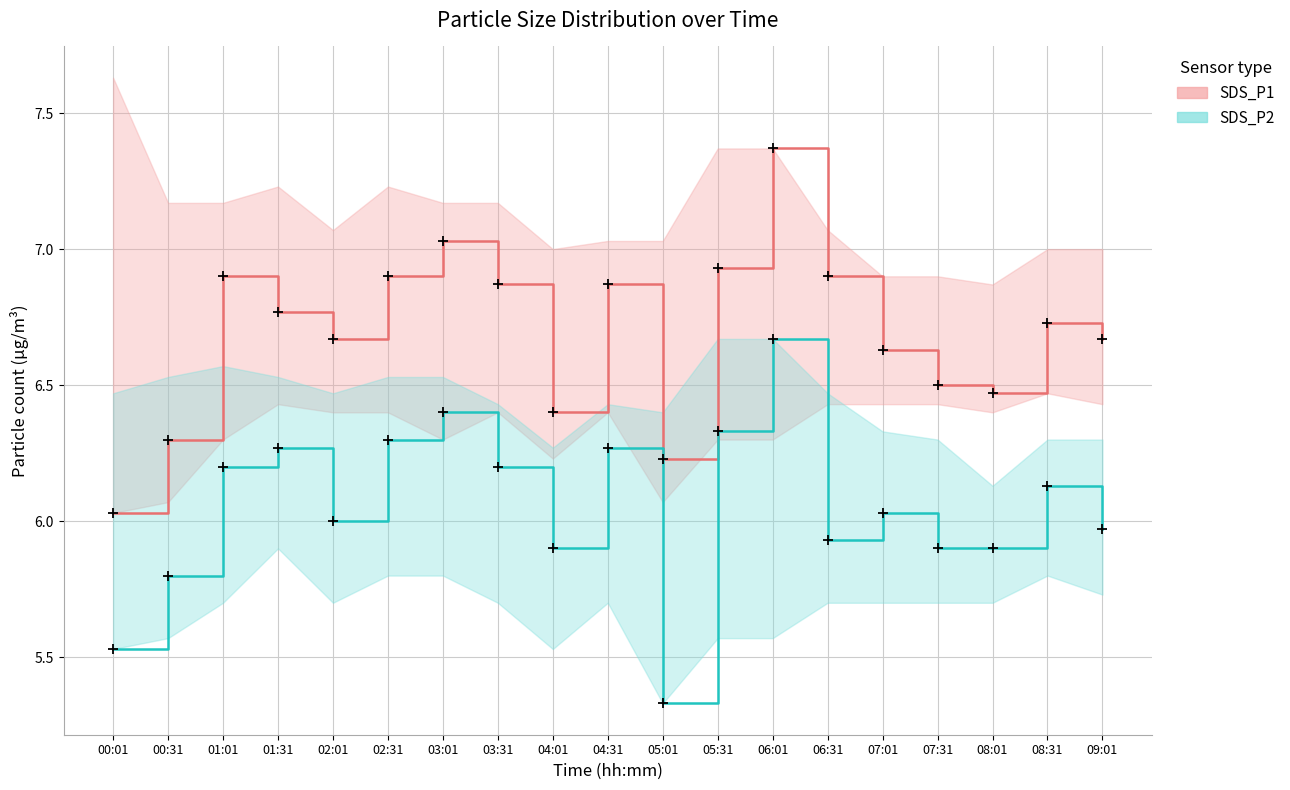

Reading left to right, list all the values displayed in this chart.

SDS_P1: 00:01=6.0	00:31=6.3	01:01=6.9	01:31=6.8	02:01=6.7	02:31=6.9	03:01=7.0	03:31=6.9	04:01=6.4	04:31=6.9	05:01=6.2	05:31=6.9	06:01=7.4	06:31=6.9	07:01=6.6	07:31=6.5	08:01=6.5	08:31=6.7	09:01=6.7
SDS_P2: 00:01=5.5	00:31=5.8	01:01=6.2	01:31=6.3	02:01=6.0	02:31=6.3	03:01=6.4	03:31=6.2	04:01=5.9	04:31=6.3	05:01=5.3	05:31=6.3	06:01=6.7	06:31=5.9	07:01=6.0	07:31=5.9	08:01=5.9	08:31=6.1	09:01=6.0